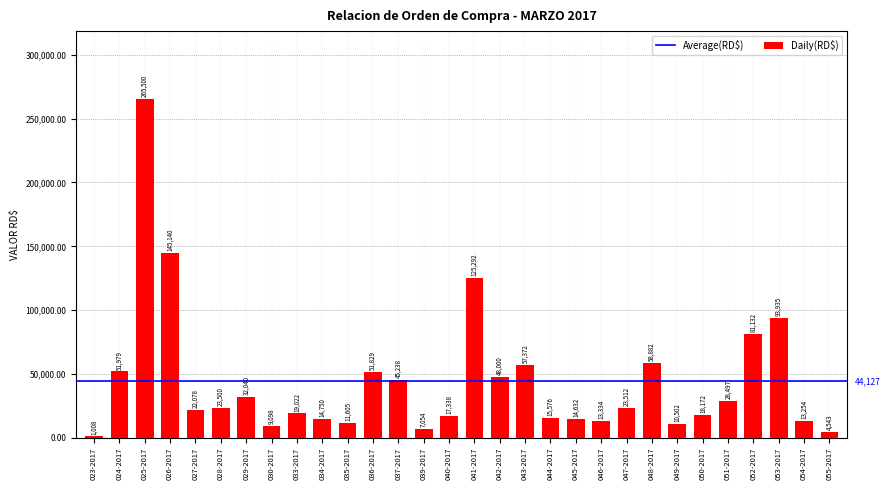

What is the ratio of the value at 025-2017 to the value at 026-2017?

1.8